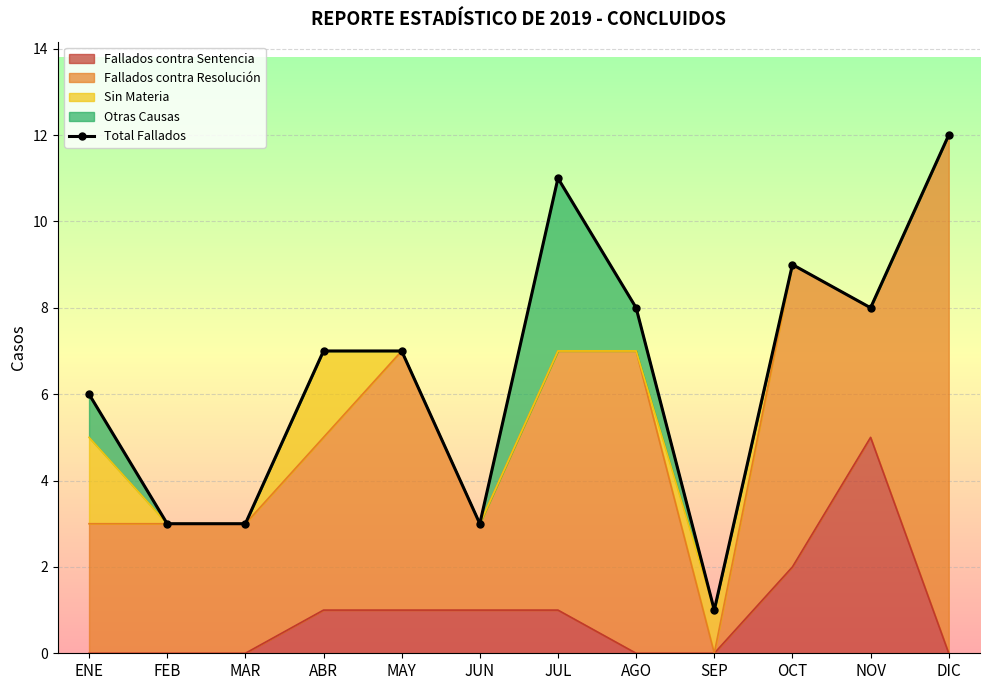

What is the label of the 2nd point from the left?

FEB